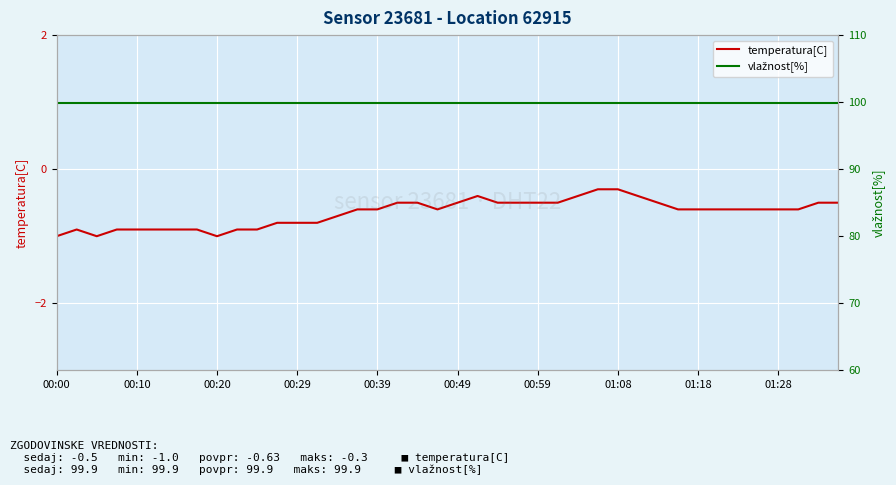

True or false: temperatura[C] and vlažnost[%] cross at least once.

False